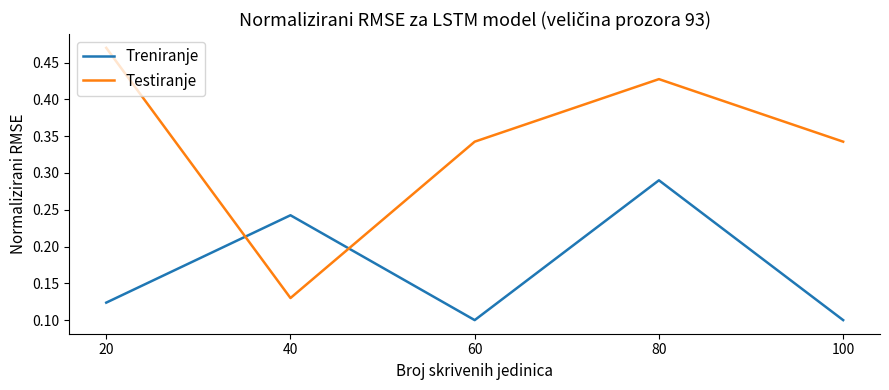

How many lines are shown in the chart?

2